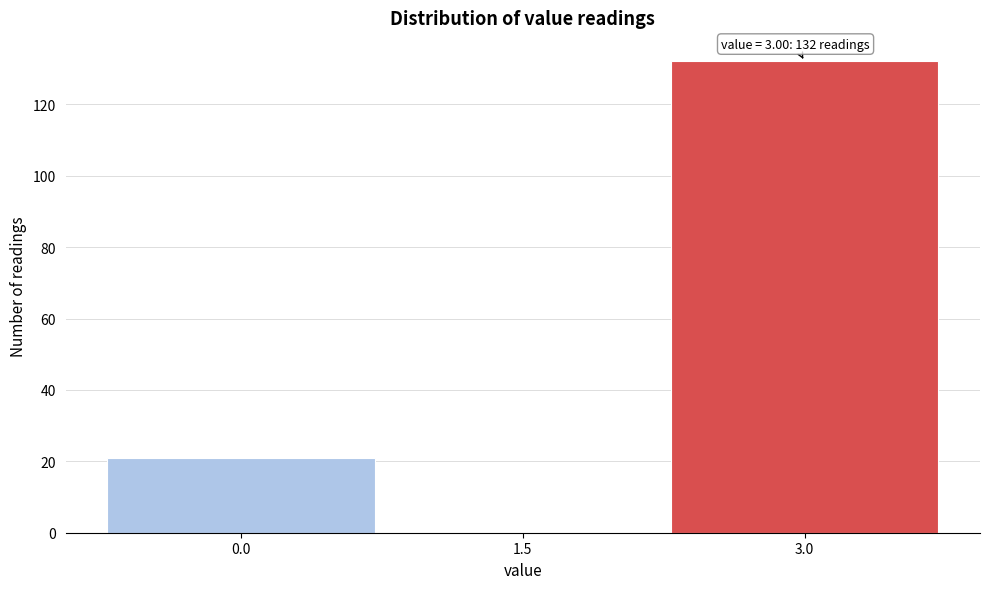

Which range on the x-axis has the tallest bar?

2.25 to 3.75